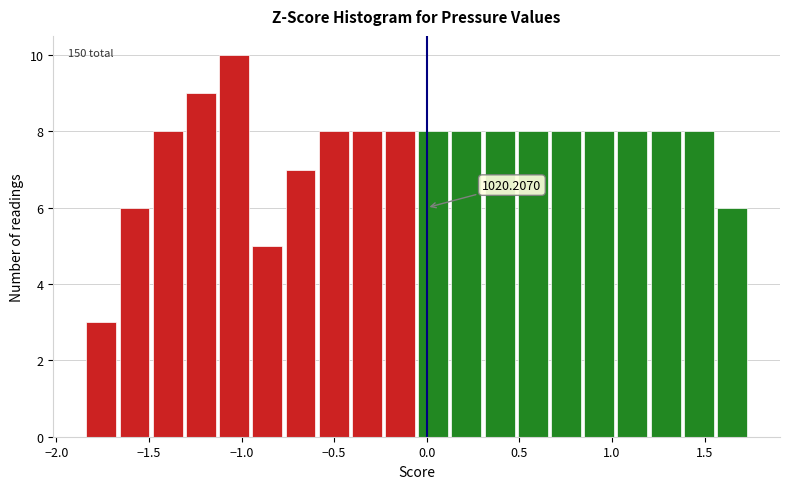

Around what value on the x-axis is the tallest bar? Give the approximate position of its centre, as read against the axis.

-1.05